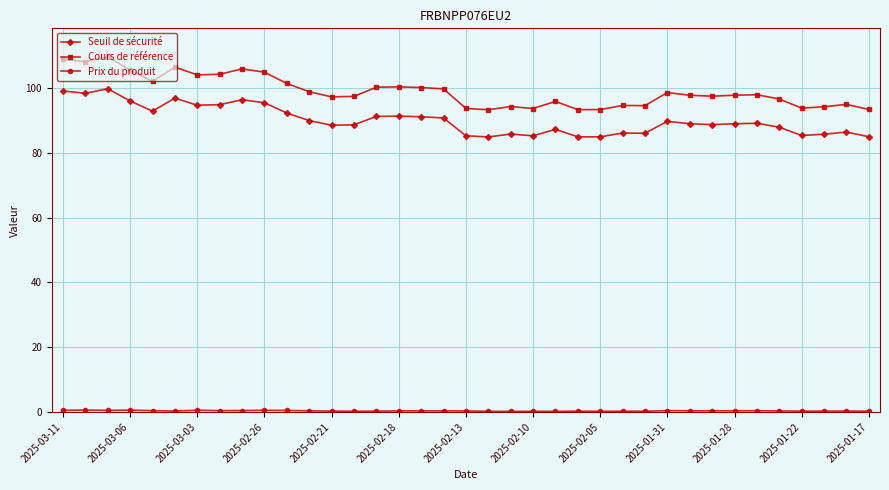

What is the value of the Seuil de sécurité point at the 22nd from the left?

85.3